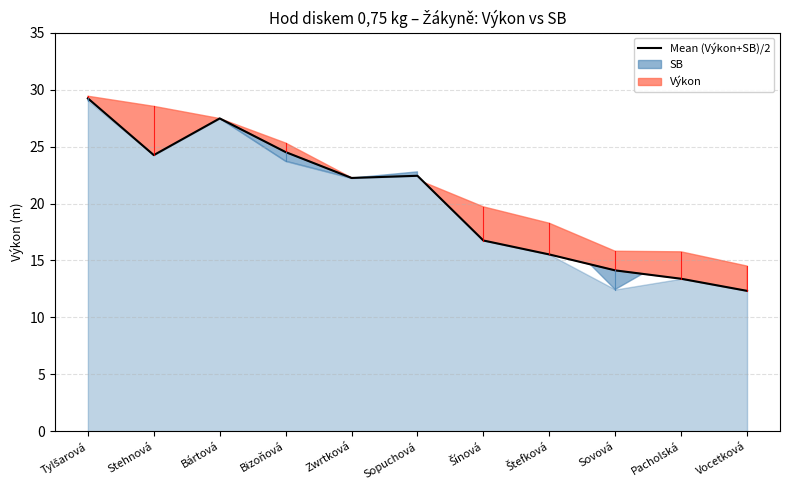

Is it true that the value at Vocetková is 12.3?

True